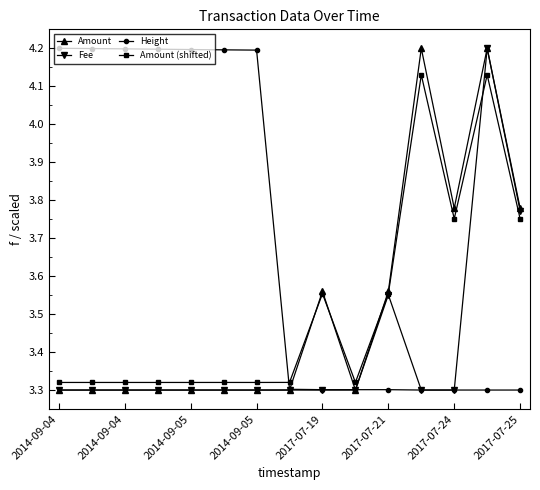

What is the maximum value shown in the chart?

4.2